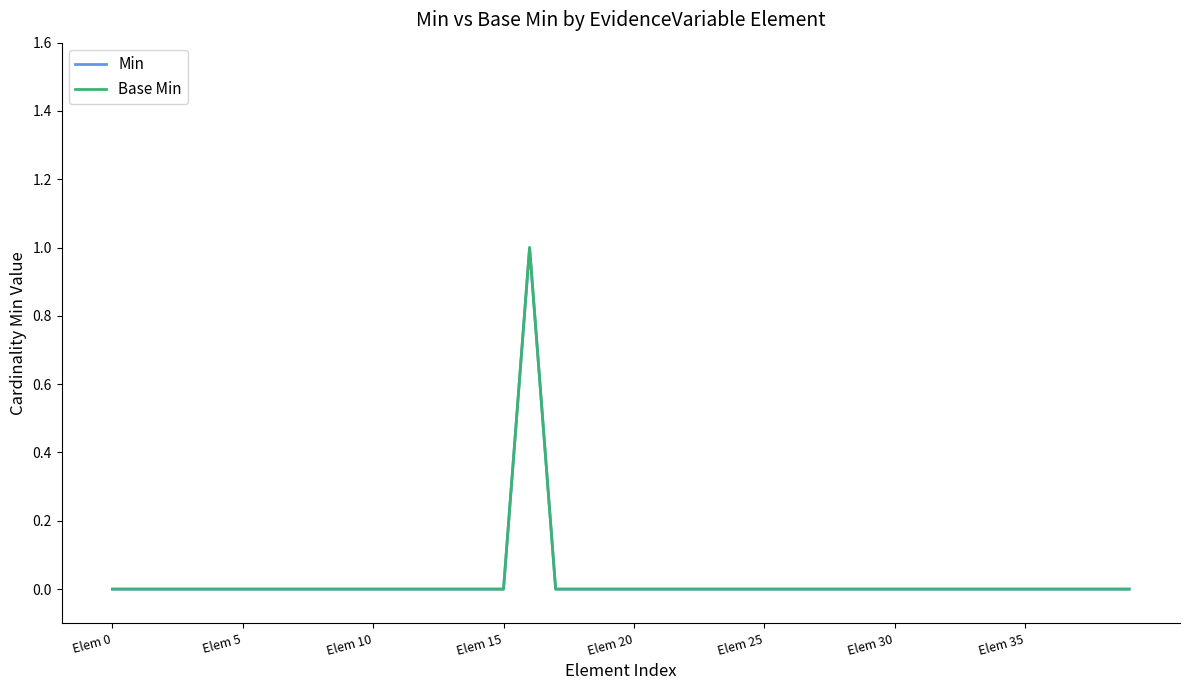

Does the chart display data point markers on the line(s)?

No